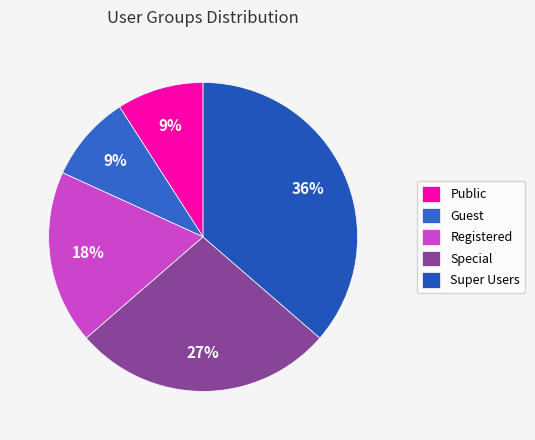

Which slice is the smallest?

Public